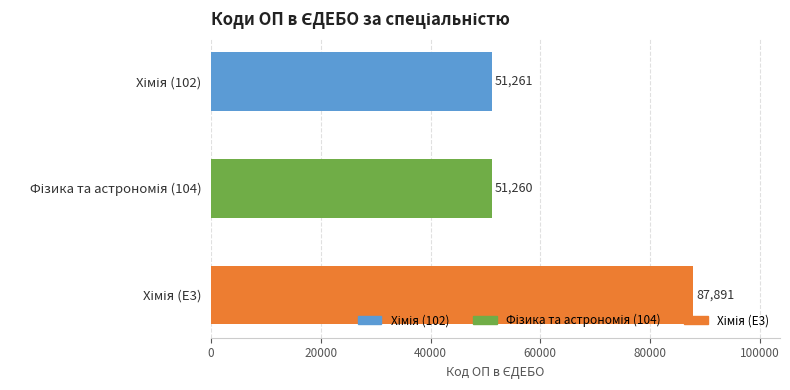

What is the greatest value displayed?

87891